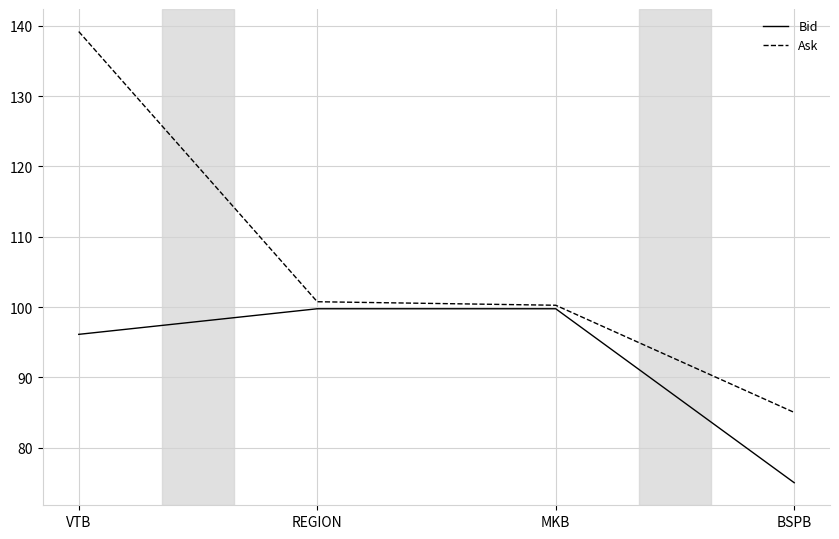

At BSPB, list the series in order from smallest to largest.

Bid, Ask